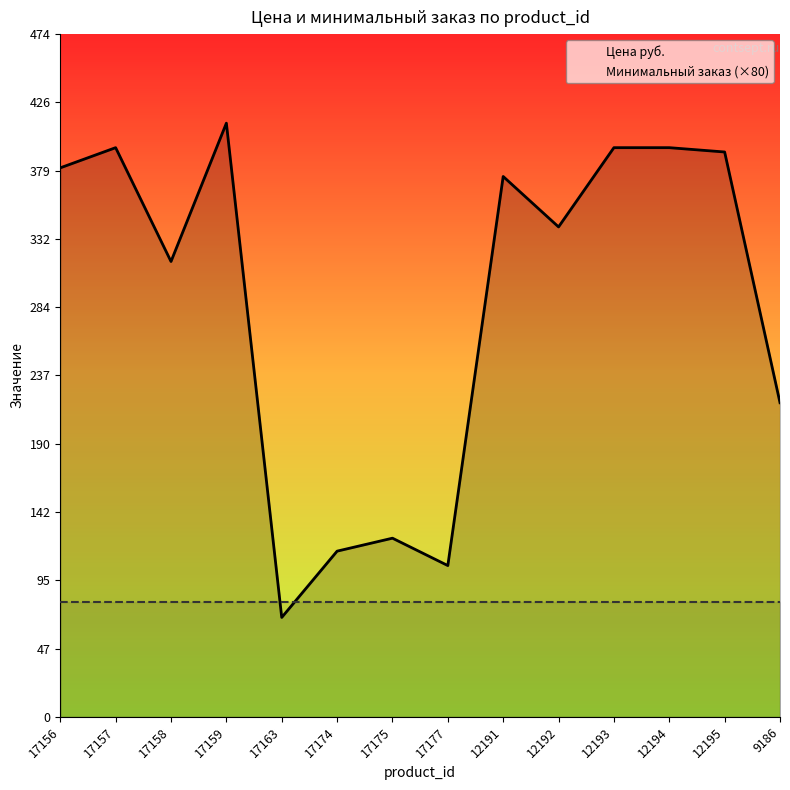

How many distinct data groups are displayed?

2